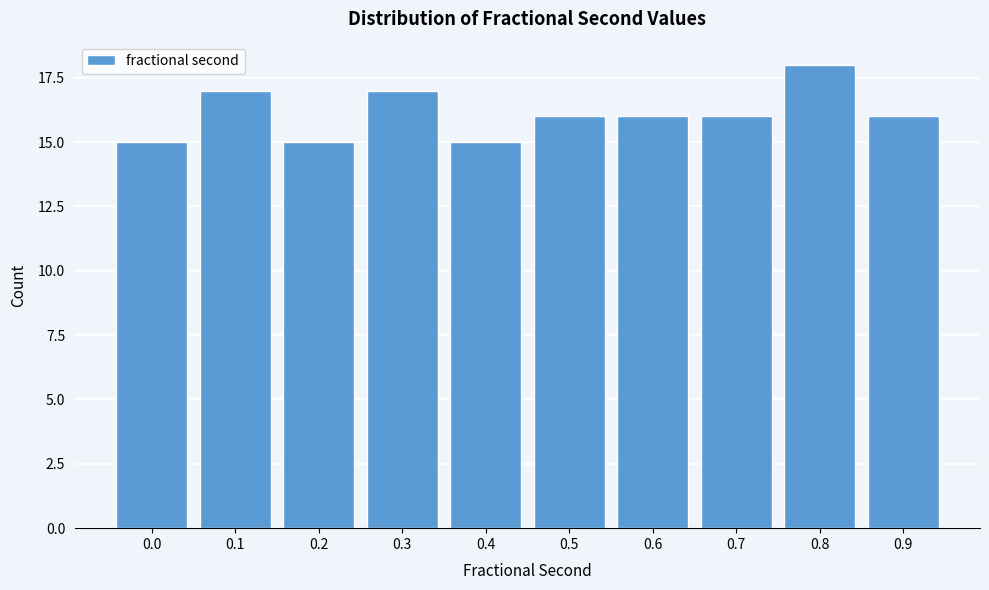

Reading left to right, extract all data points from this chart.

15	17	15	17	15	16	16	16	18	16